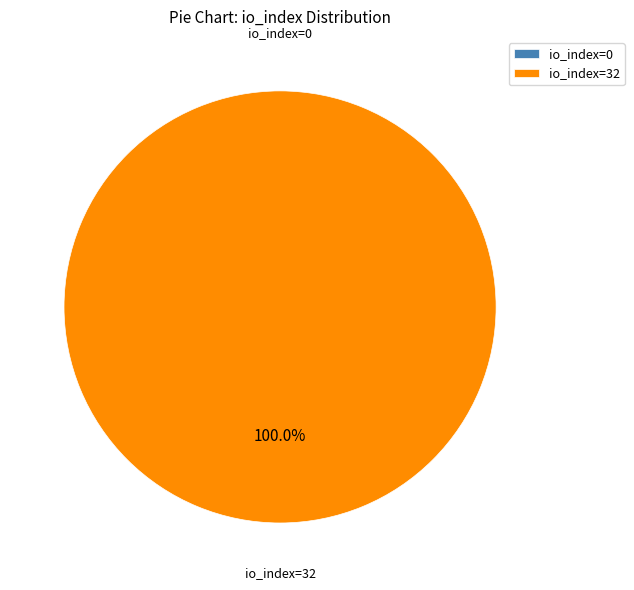

What percentage is the io_index=32 slice, to the nearest percent?

100%